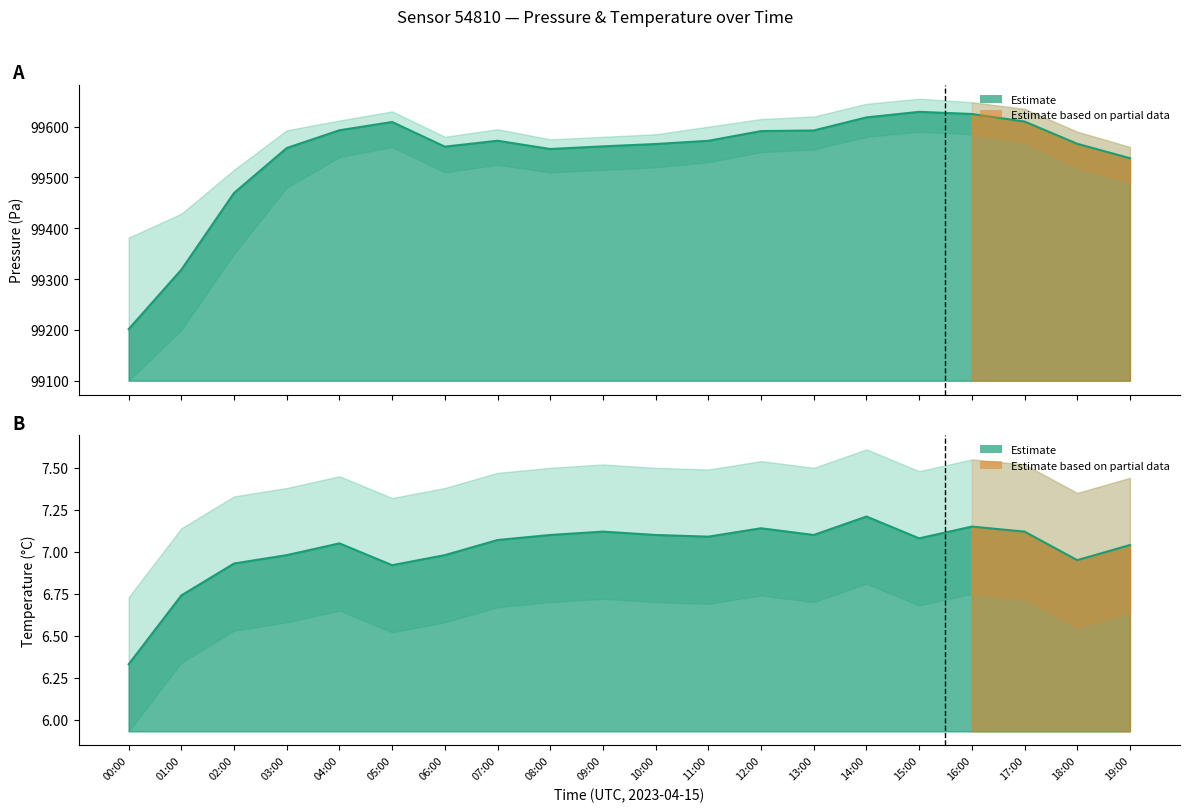

Which category has the highest value across all series?

15:00